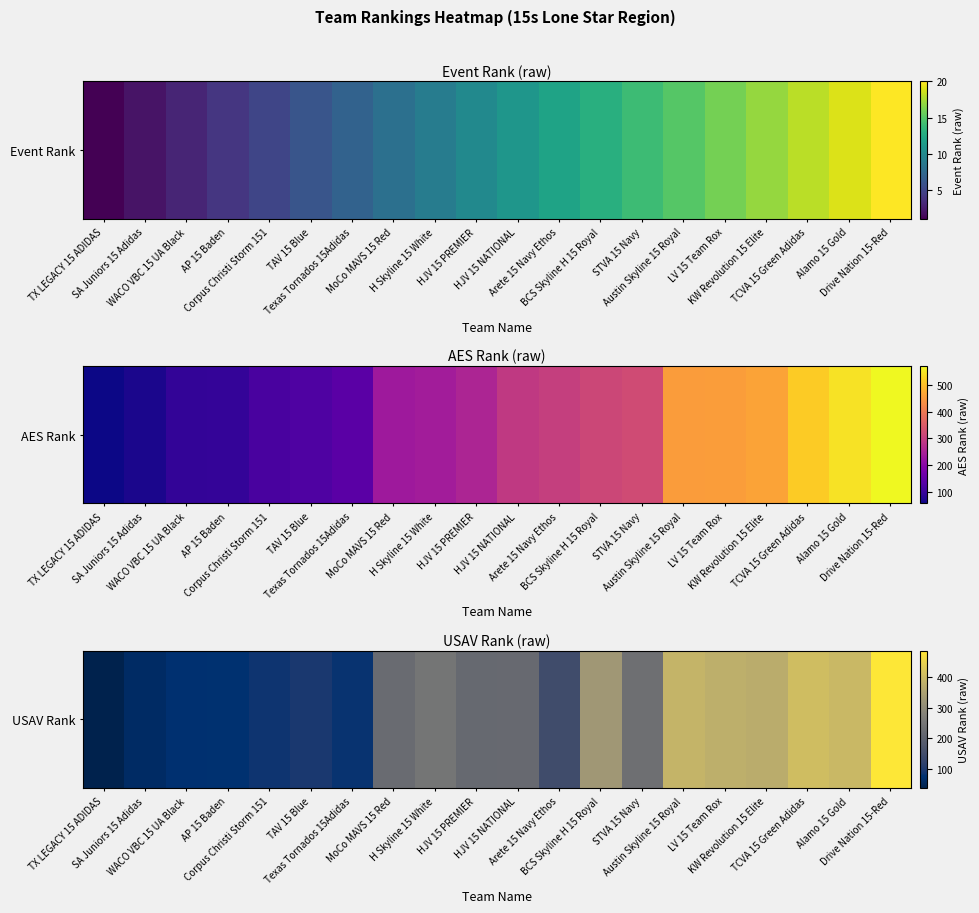

At which label is the value closest to 262?

H Skyline 15 White